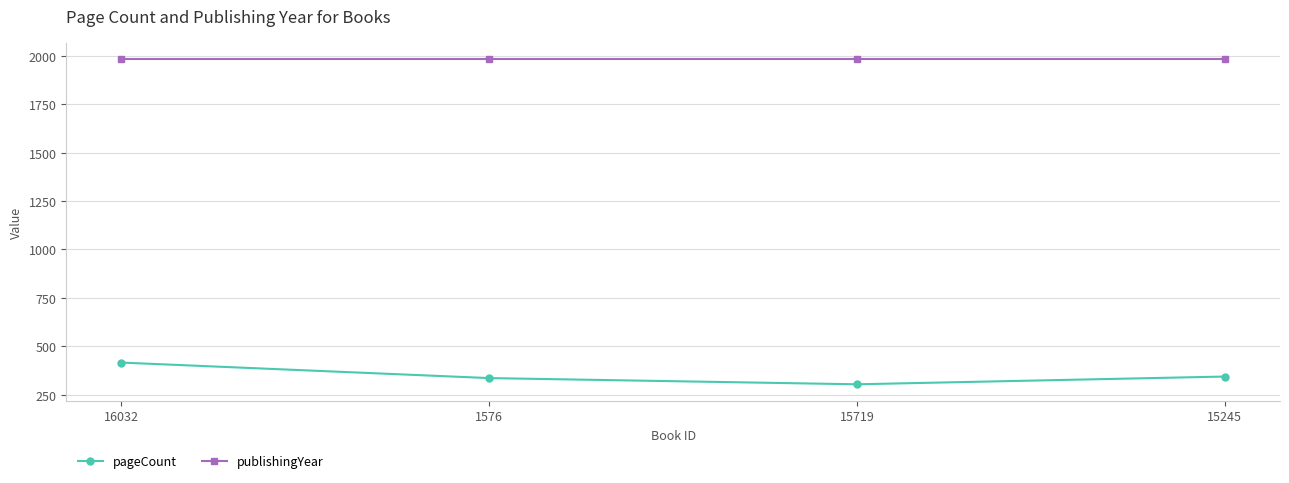

Reading left to right, list all the values displayed in this chart.

pageCount: 416	336	304	344
publishingYear: 1982	1982	1982	1982